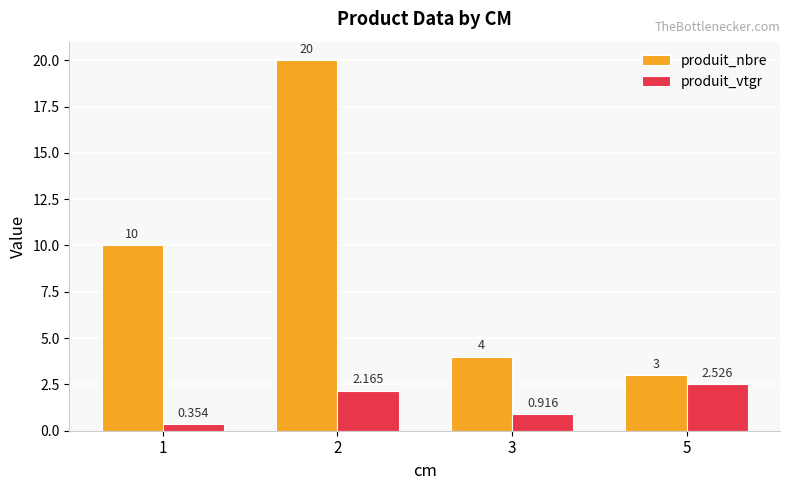

What is the difference between the produit_vtgr values at 2 and 3?

1.2